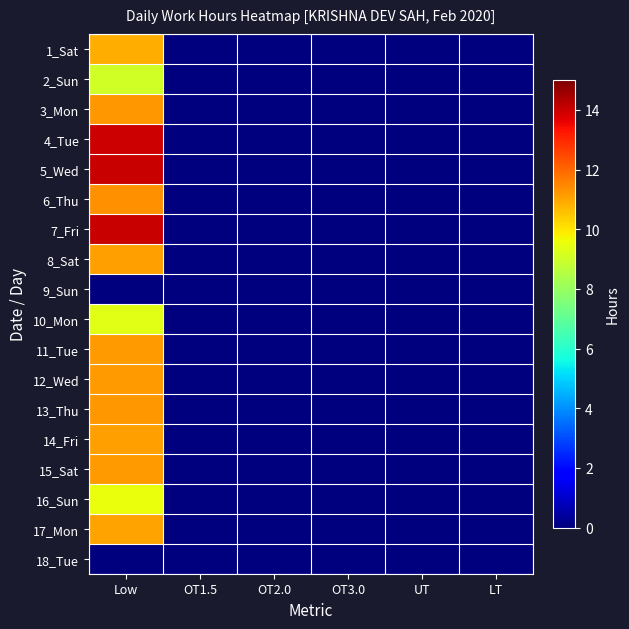

At OT1.5, list the series in order from smallest to largest.

1_Sat, 2_Sun, 3_Mon, 4_Tue, 5_Wed, 6_Thu, 7_Fri, 8_Sat, 9_Sun, 10_Mon, 11_Tue, 12_Wed, 13_Thu, 14_Fri, 15_Sat, 16_Sun, 17_Mon, 18_Tue